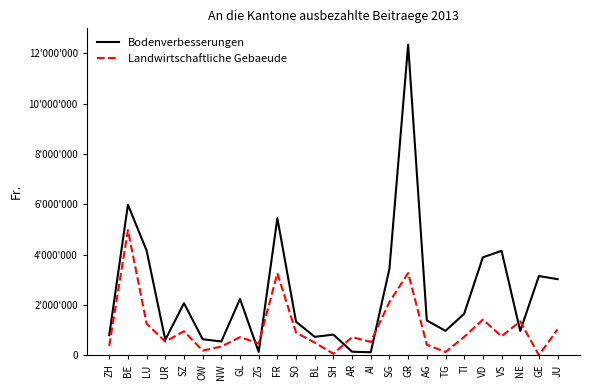

How many interior local peaks does the Bodenverbesserungen series have?

8